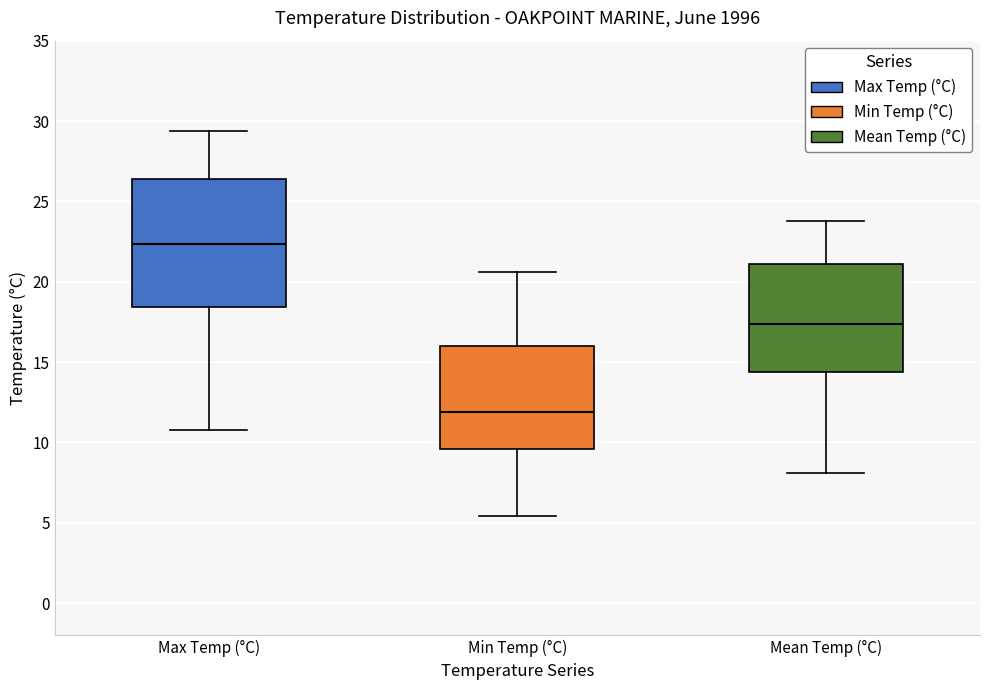

Which box's median line is the highest?

Max Temp (°C)